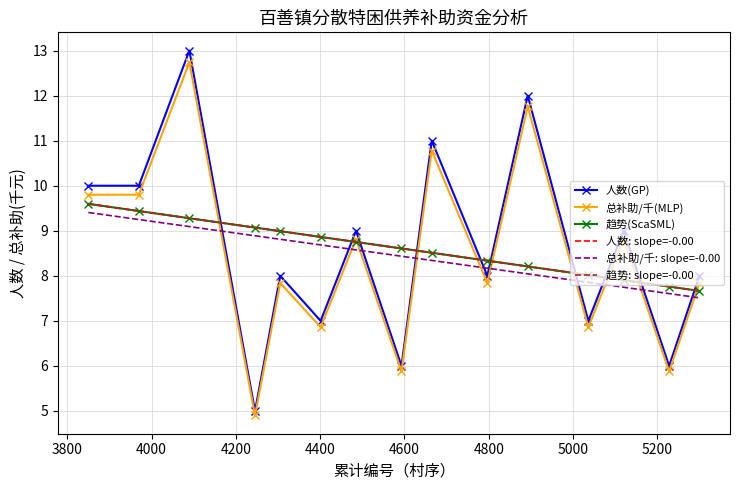

What is the difference between the maximum and second lowest values in the 趋势(ScaSML) series?

1.8